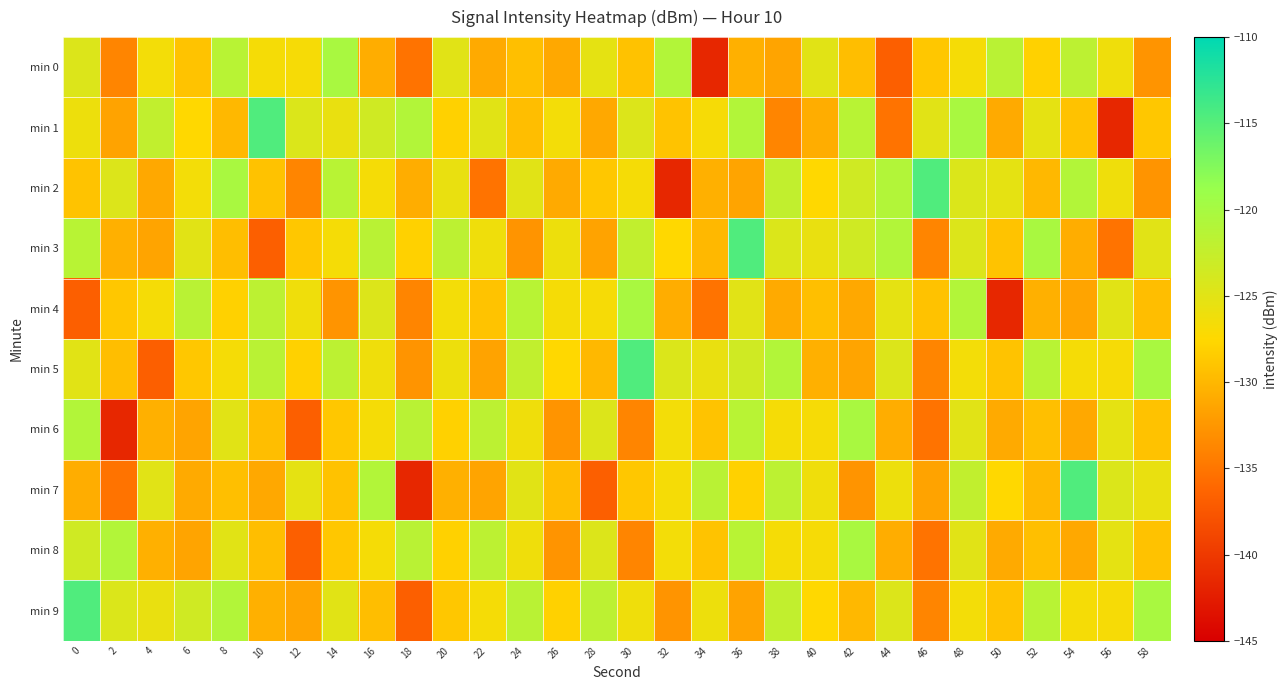

What is the spread (max minus min) of values at 28?

15.0